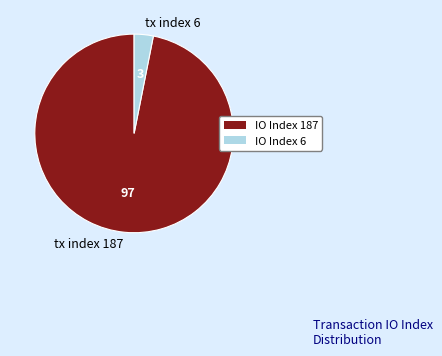

Which slice is the largest?

tx index 187